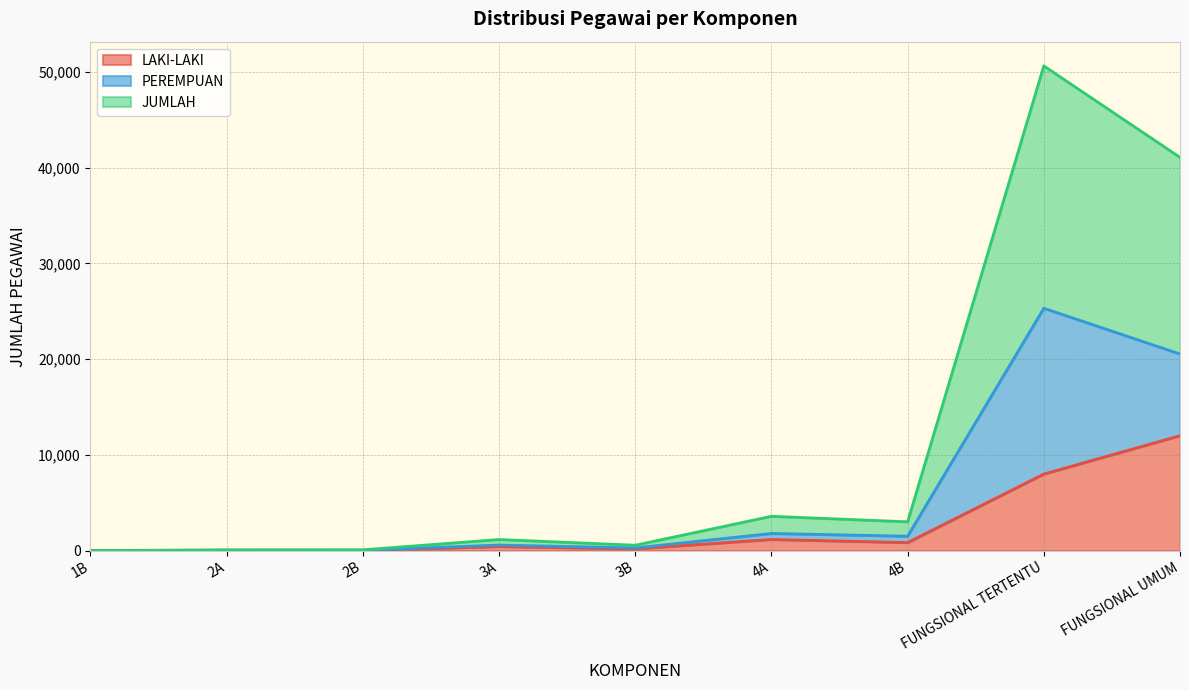

What position from the right is 4B?

3